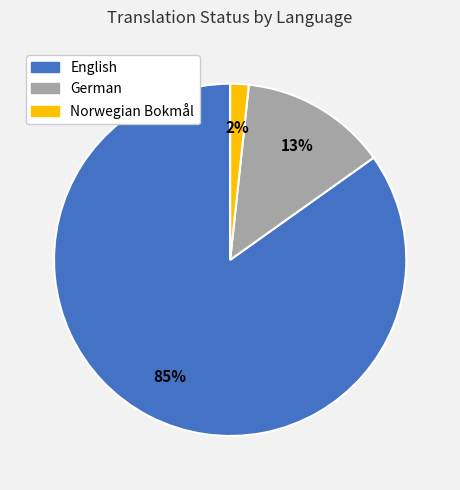

Is there any slice that represents more than half of the pie?

Yes